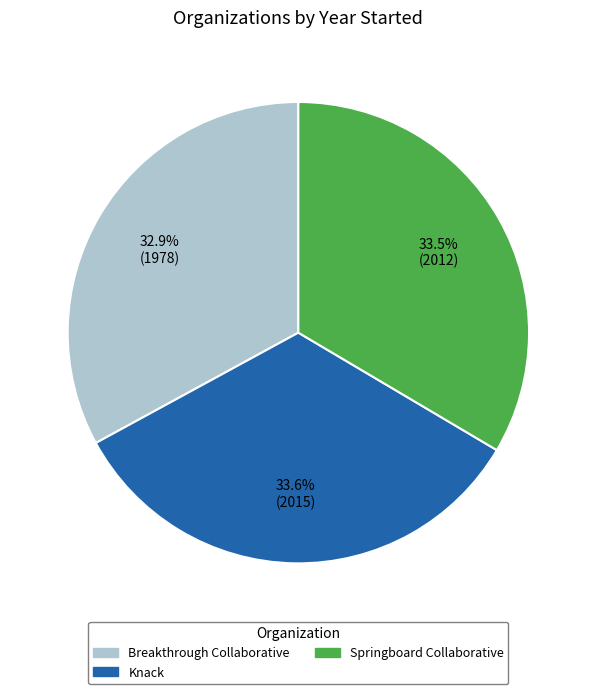

How many slices are in this pie chart?

3